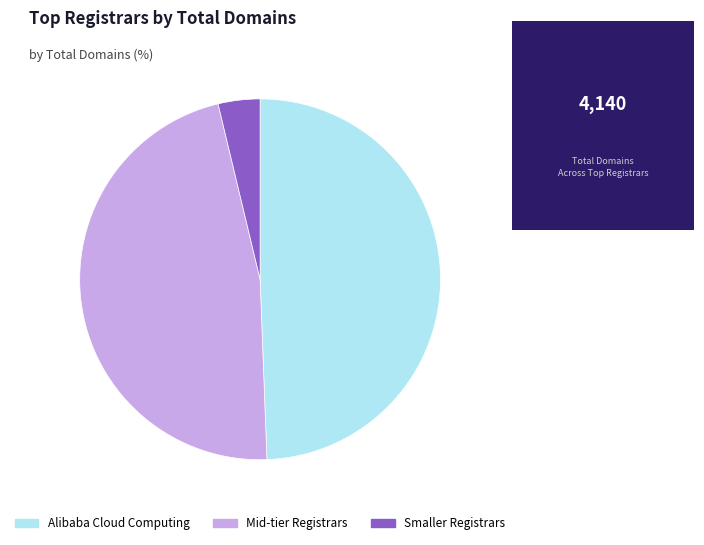

Does any single category account for the majority?

No